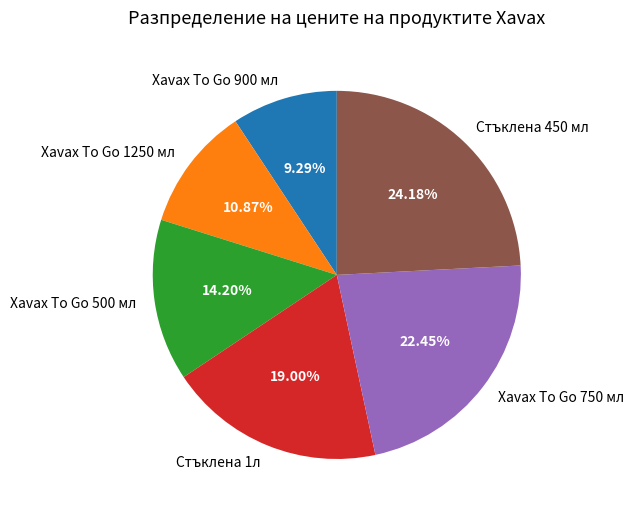

Approximately how many times larger is the value at Xavax To Go 750 мл compared to Xavax To Go 500 мл?

1.6